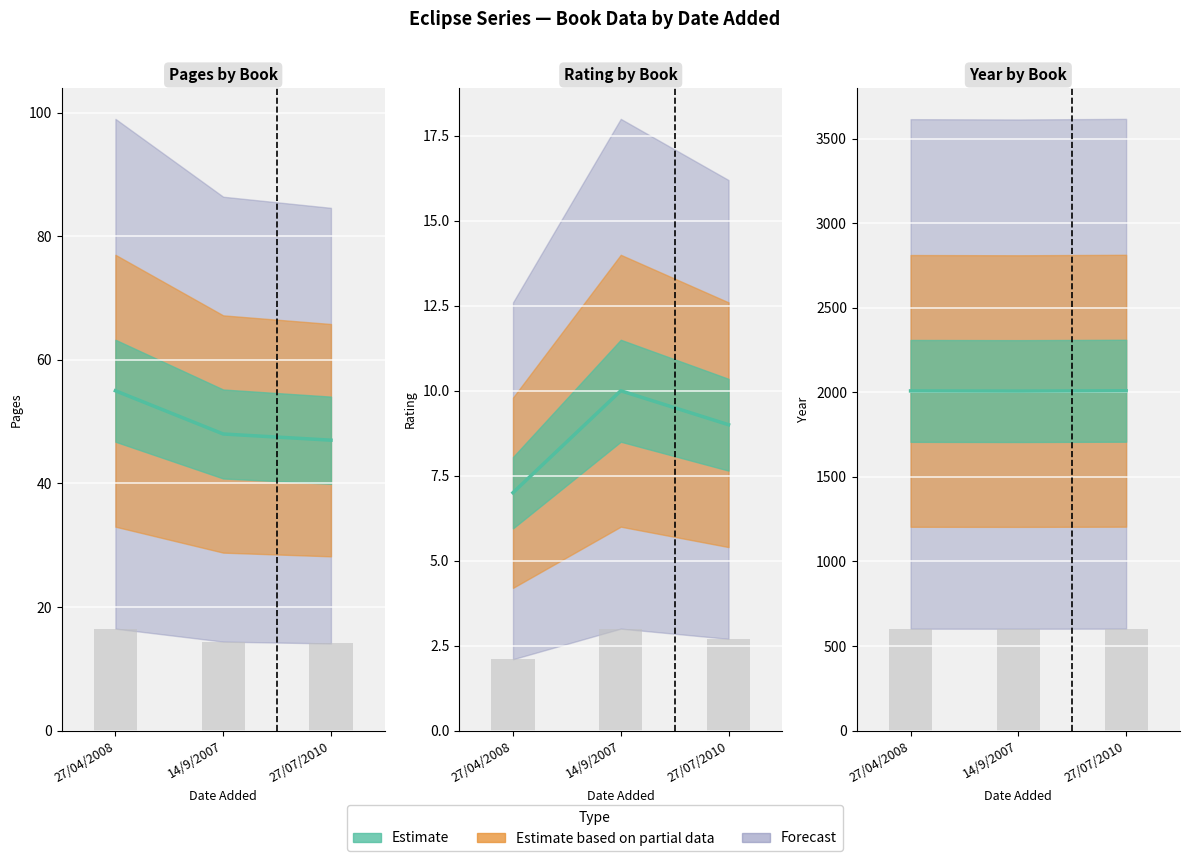

Which category has the lowest value in the rating series?

27/04/2008